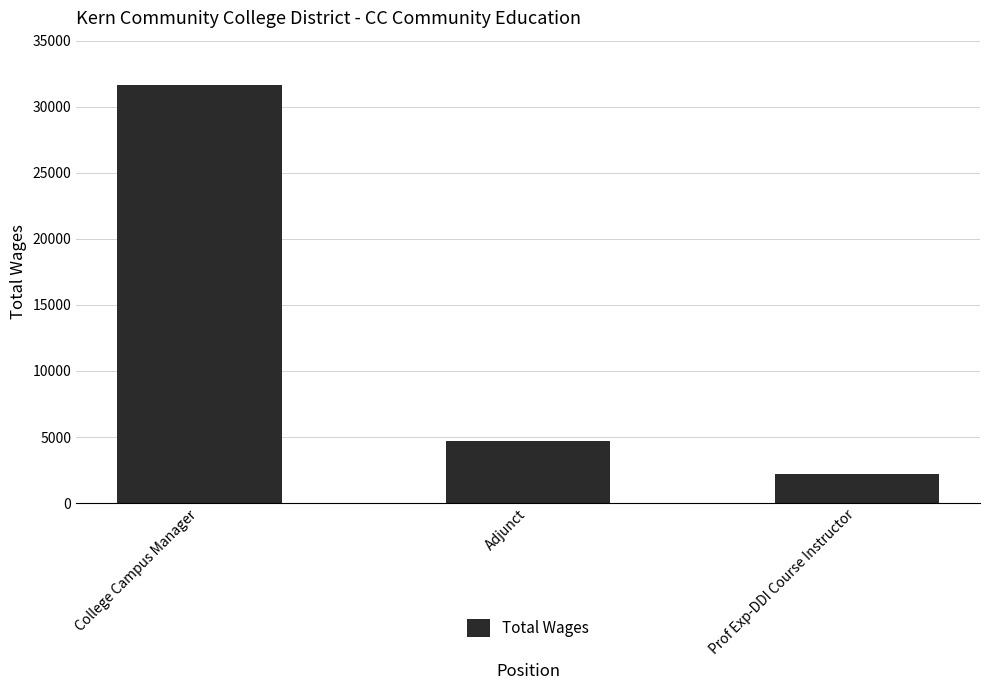

True or false: the data shows 2230.1 at Prof Exp-DDI Course Instructor.

True